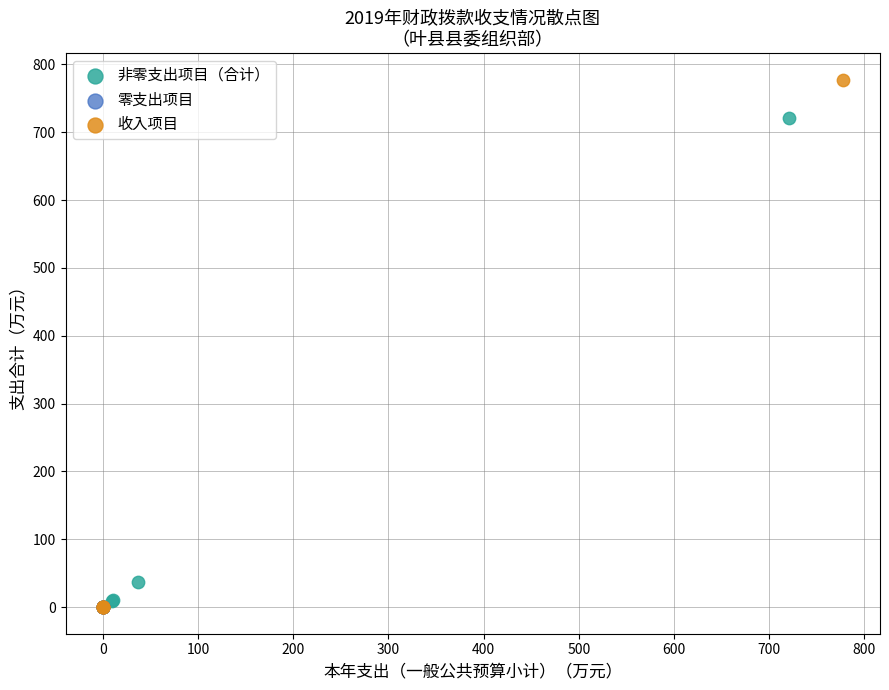

Which series contains the highest Y value?

收入项目